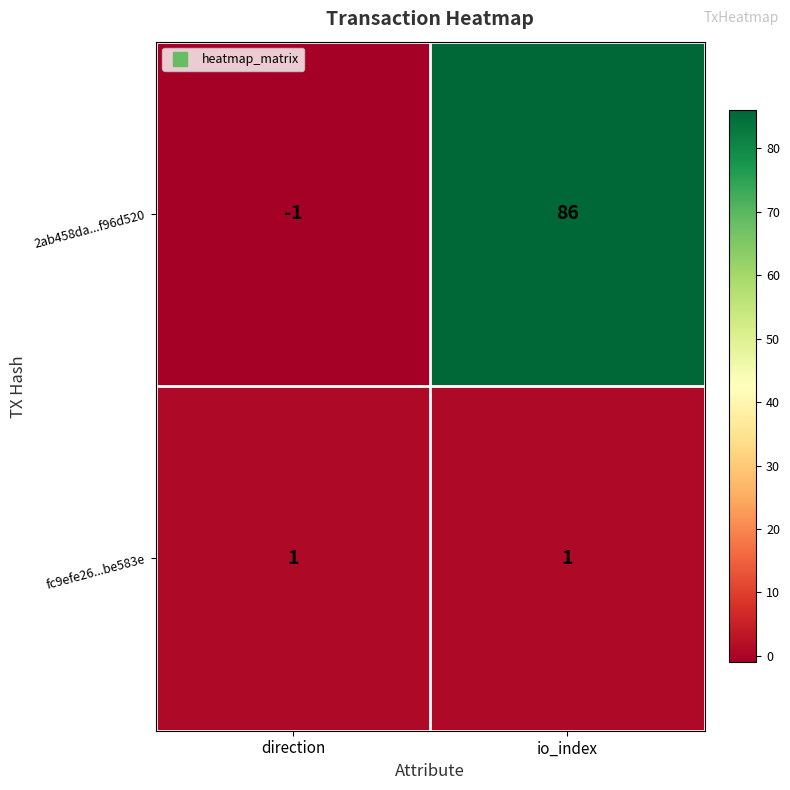

What is the sum of all 2ab458da...f96d520 values?

85